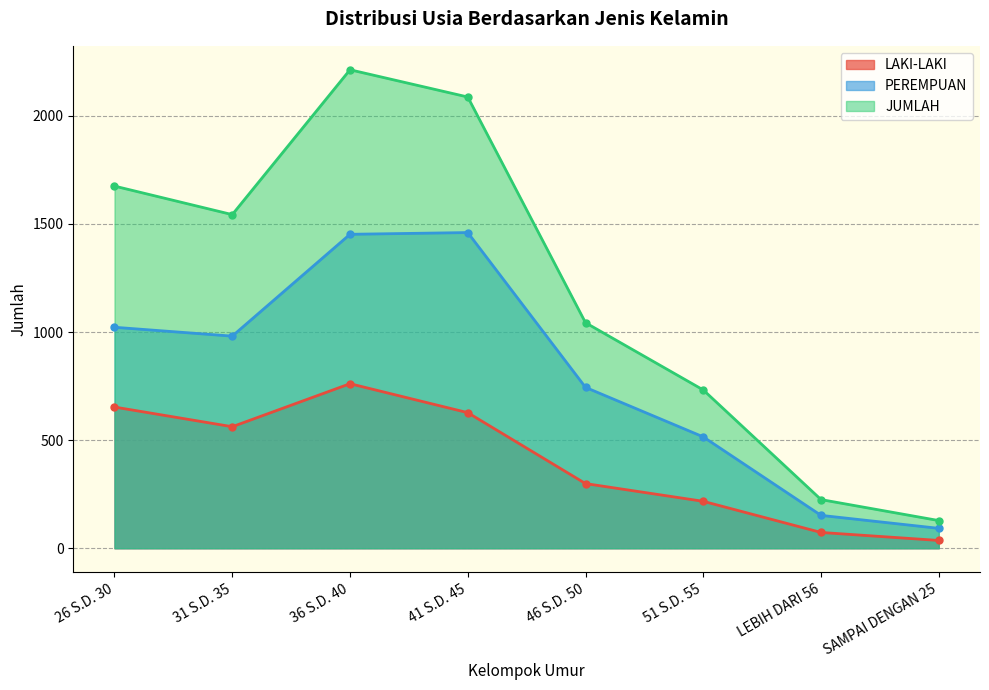

Rank the series by their average value, from lowest to highest.

LAKI-LAKI, PEREMPUAN, JUMLAH